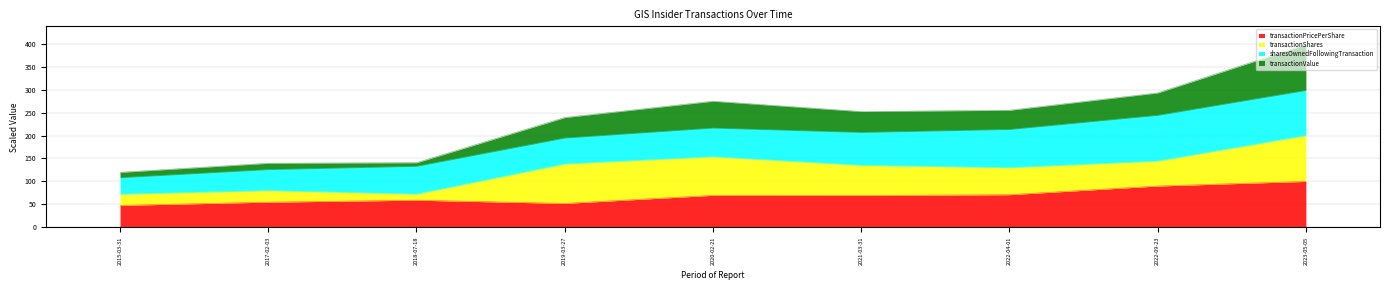

True or false: transactionValue and transactionPricePerShare intersect in this chart.

False